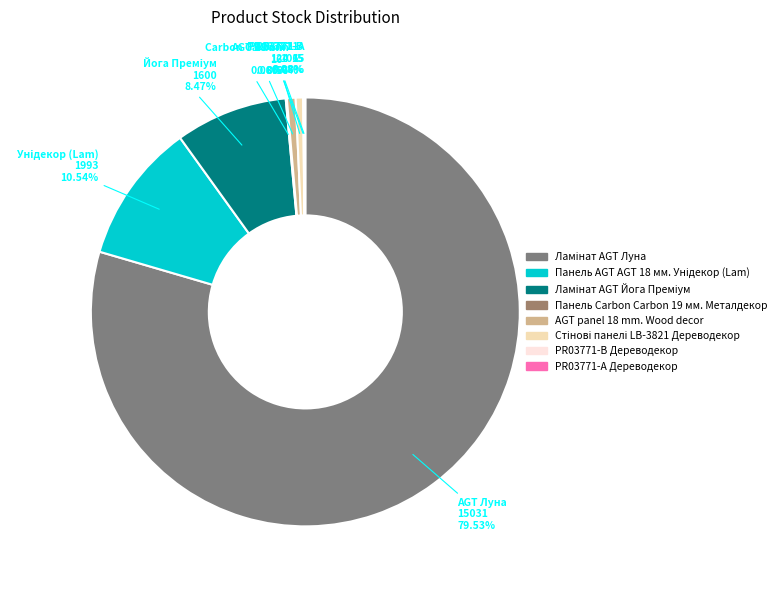

What is the smallest slice in the pie chart?

PR03771-B Дереводекор